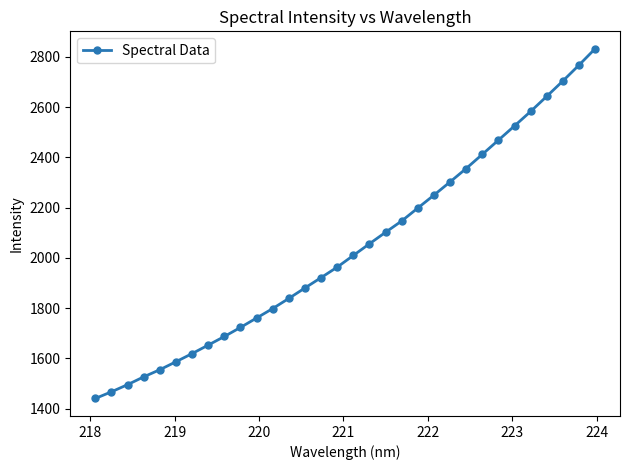

What is the difference between the maximum and minimum values?

1392.0